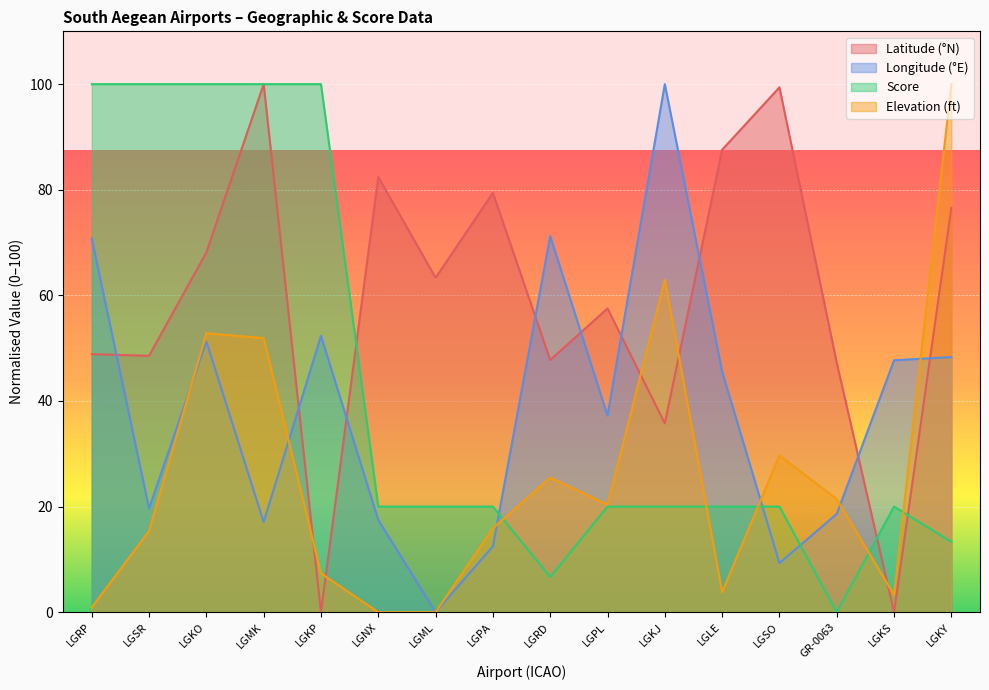

What are all the series names shown in the legend?

Latitude (°N), Longitude (°E), Score, Elevation (ft)